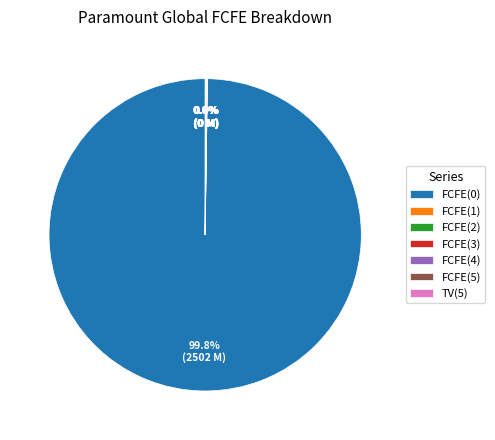

To the nearest percent, what is the average slice percentage?

14%